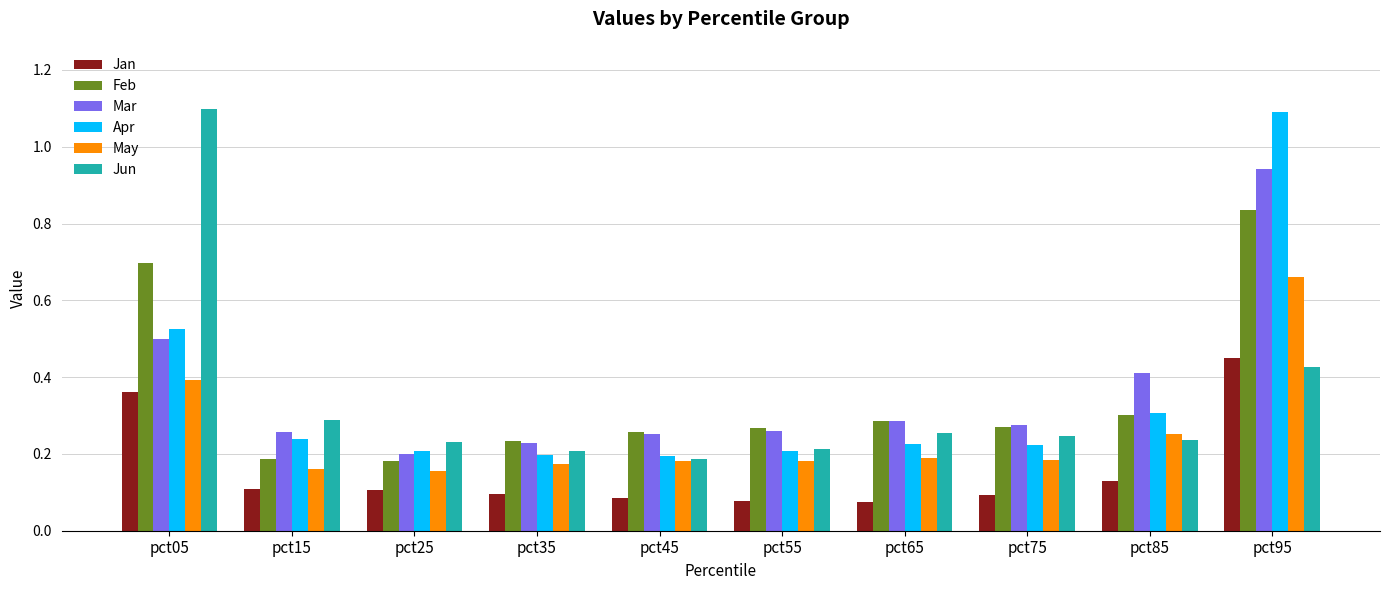

What is the sum of all Jan values?

1.6